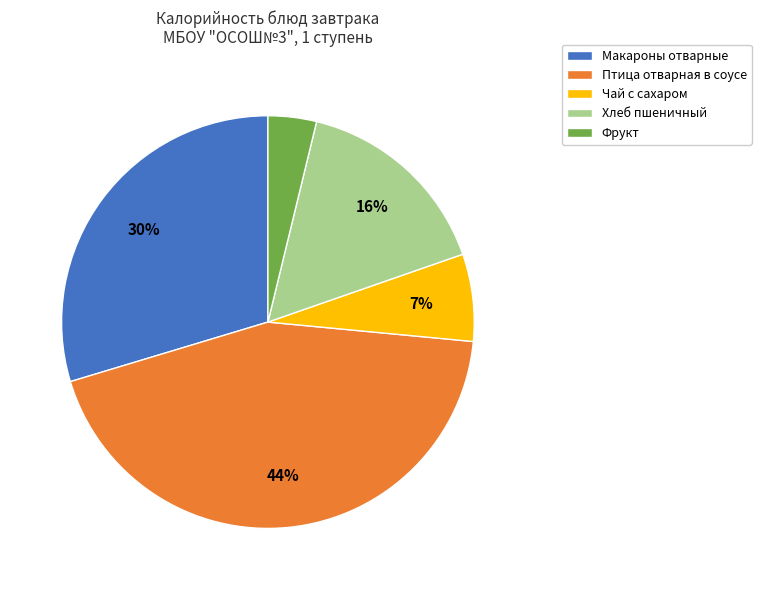

Count the number of slices in the pie.

5